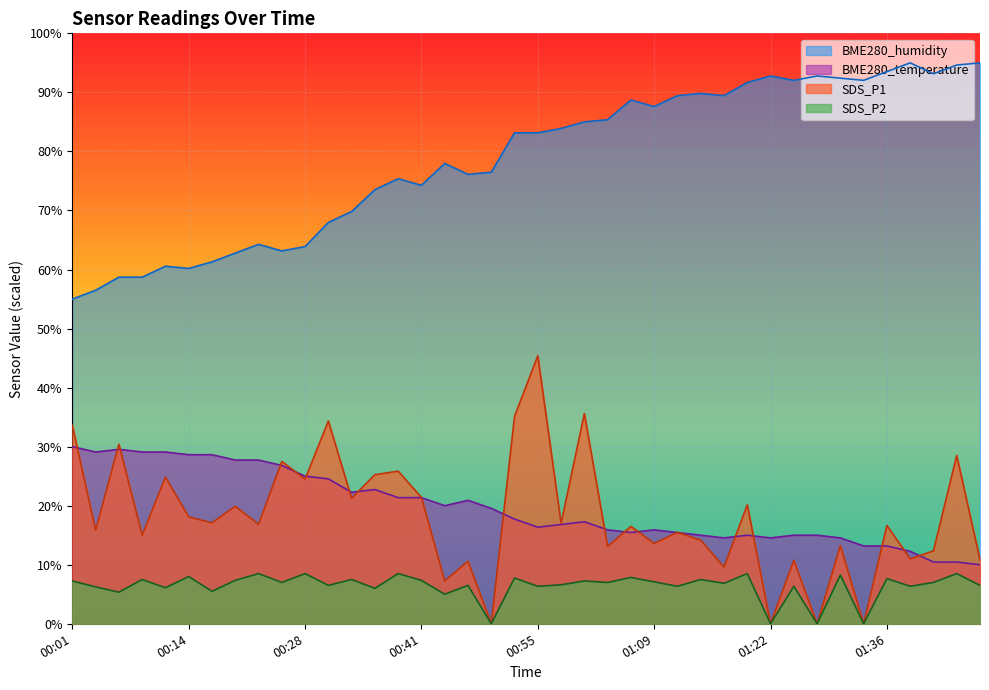

The value of SDS_P2 at 00:33 is 10.6. True or false?

False